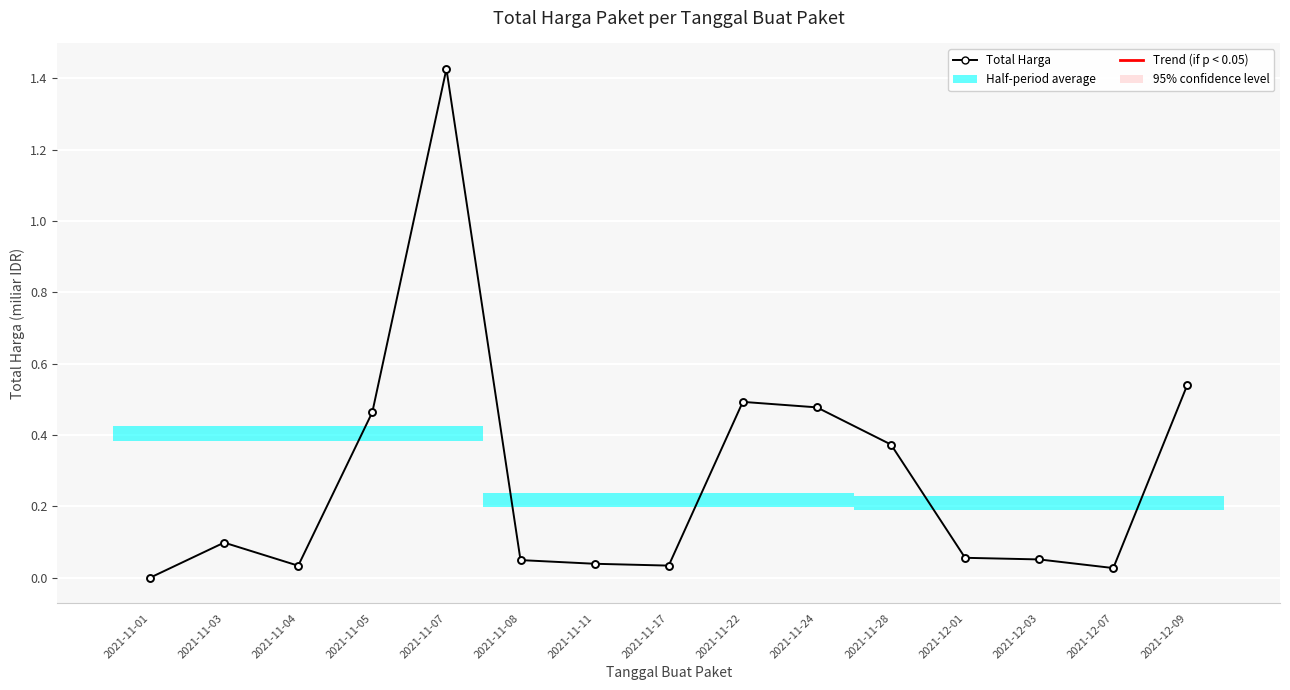

How many series are shown in this chart?

1